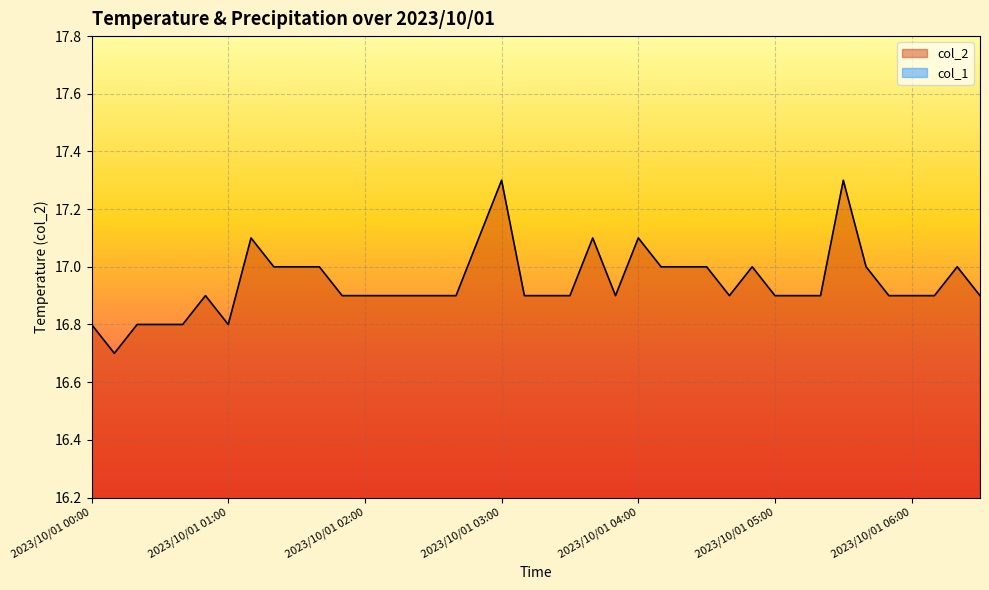

True or false: col_1 and col_2 intersect in this chart.

False